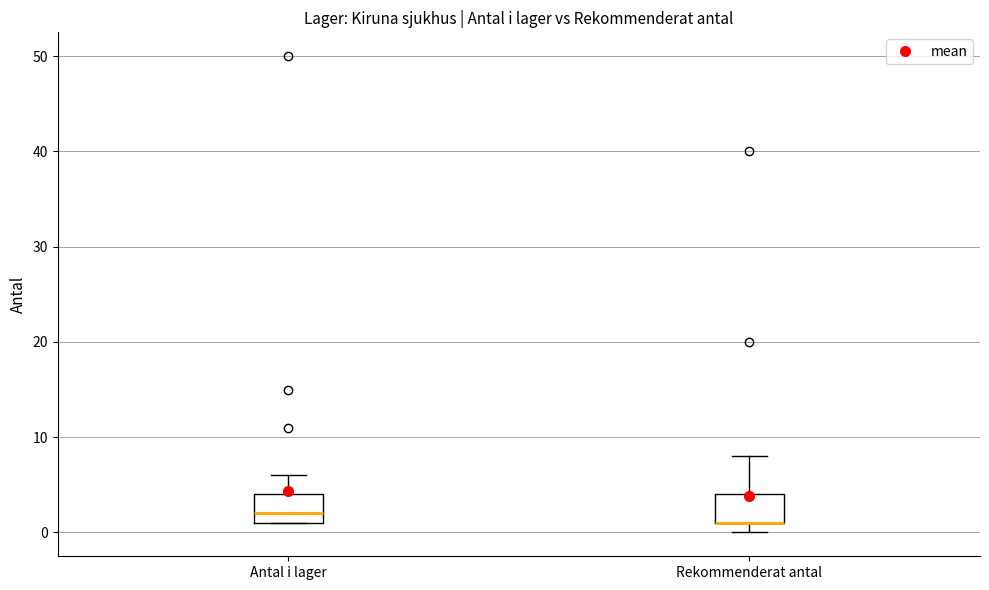

Reading left to right, read every box against the y-axis: the position of its median line, the range the box covers, and the ends of its whiskers. The values are not printed on the chart, so give them approximately, as read against the axis.

Antal i lager: median 2, box 1 to 4, whiskers 1 to 6
Rekommenderat antal: median 1 (drawn on the box's lower edge), box 1 to 4, whiskers 0 to 8